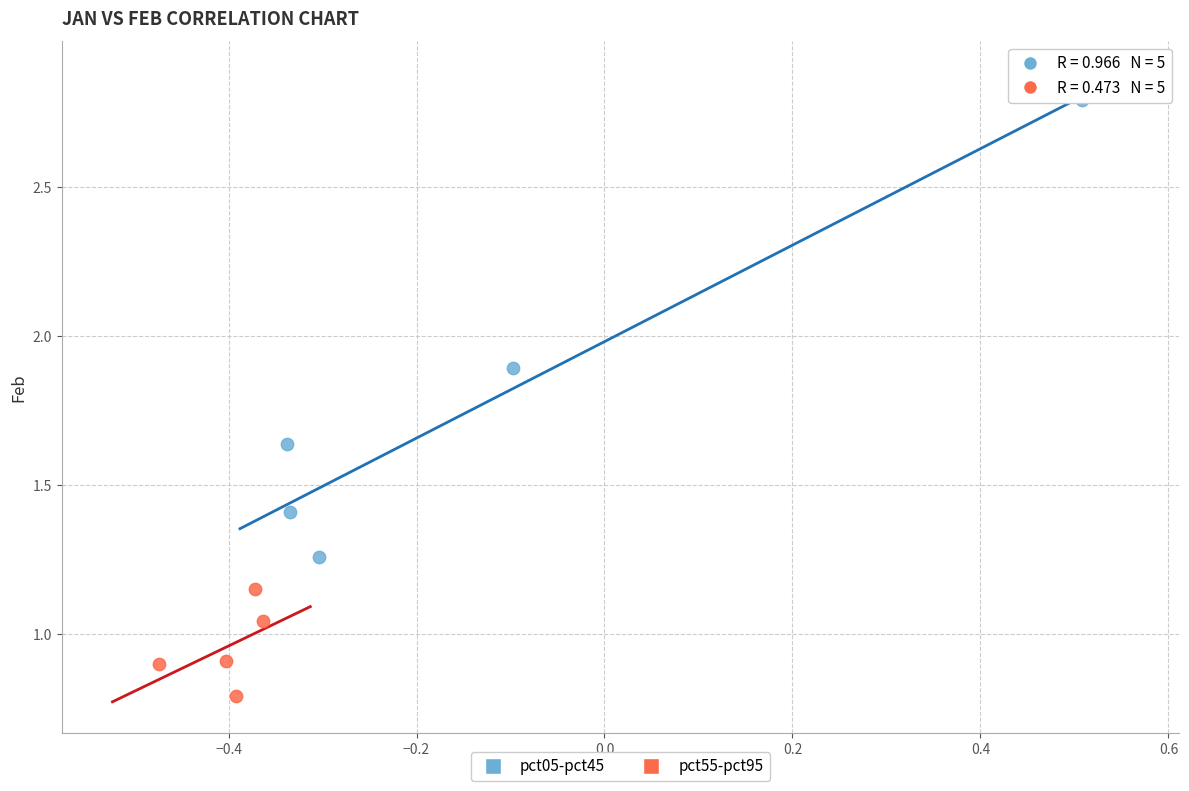

Which series contains the highest Y value?

pct05-pct45